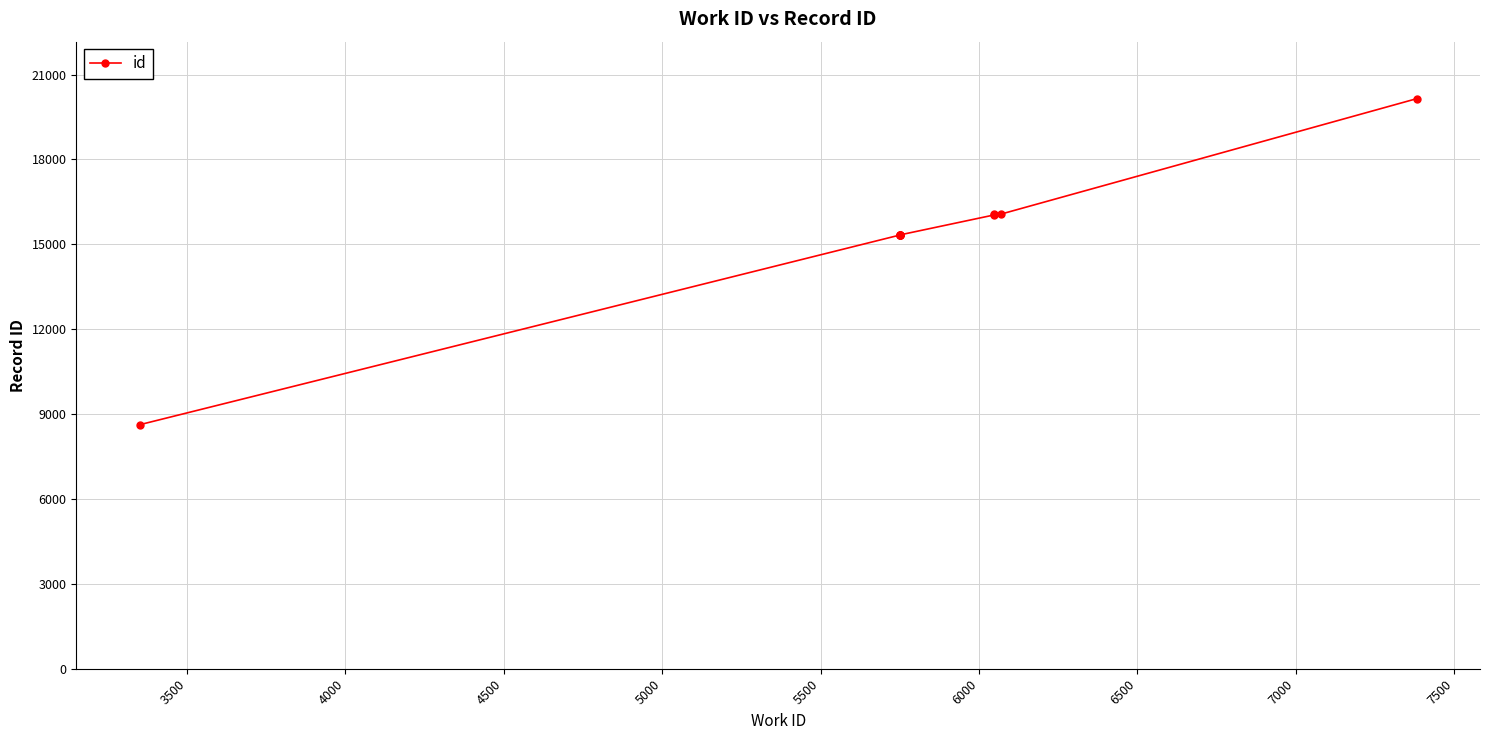

How many data points are above 15330?

4